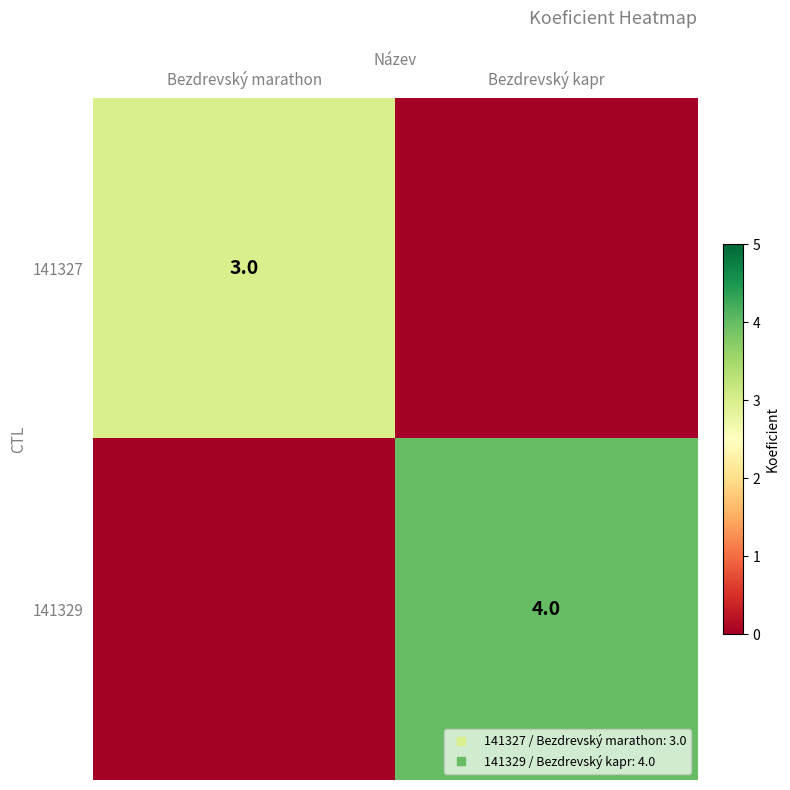

What is the difference between the highest and lowest values at Bezdrevský marathon?

3